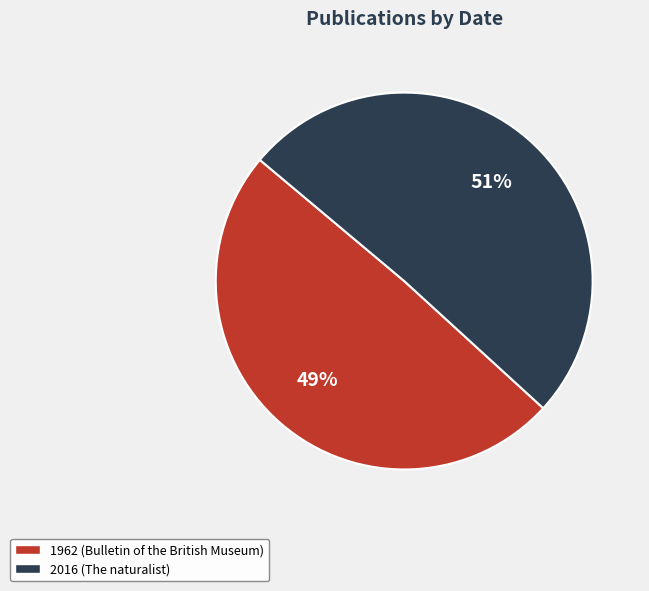

Between 1962 (Bulletin of the British Museum) and 2016 (The naturalist), which is larger?

2016 (The naturalist)